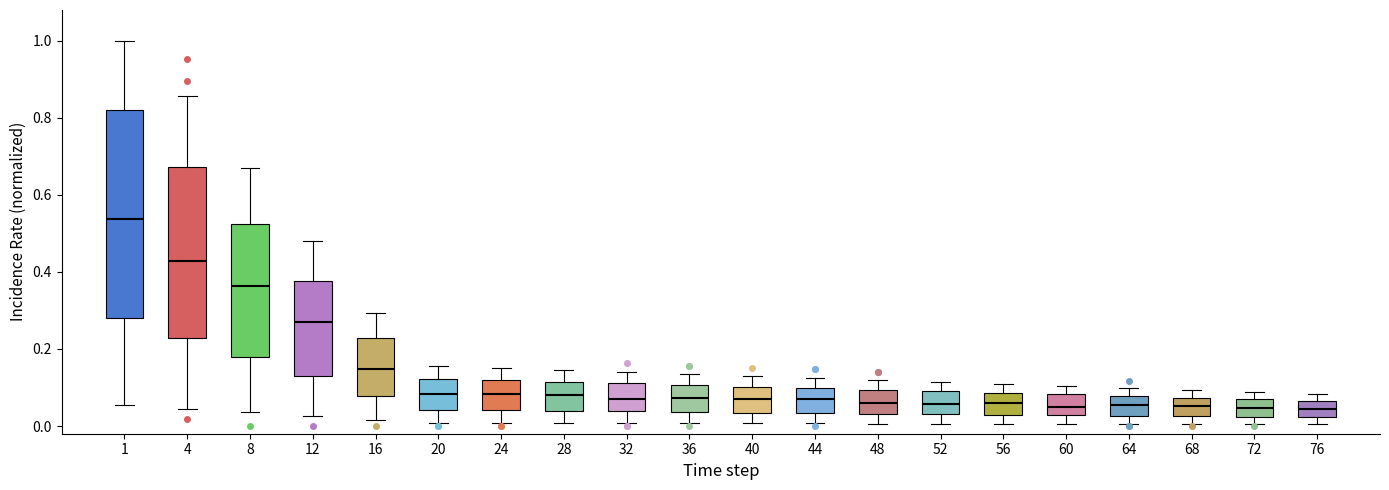

Where is the lower edge of the box at x = 20 on the y-axis? The values are not printed on the chart, so give them approximately, as read against the axis.

0.04